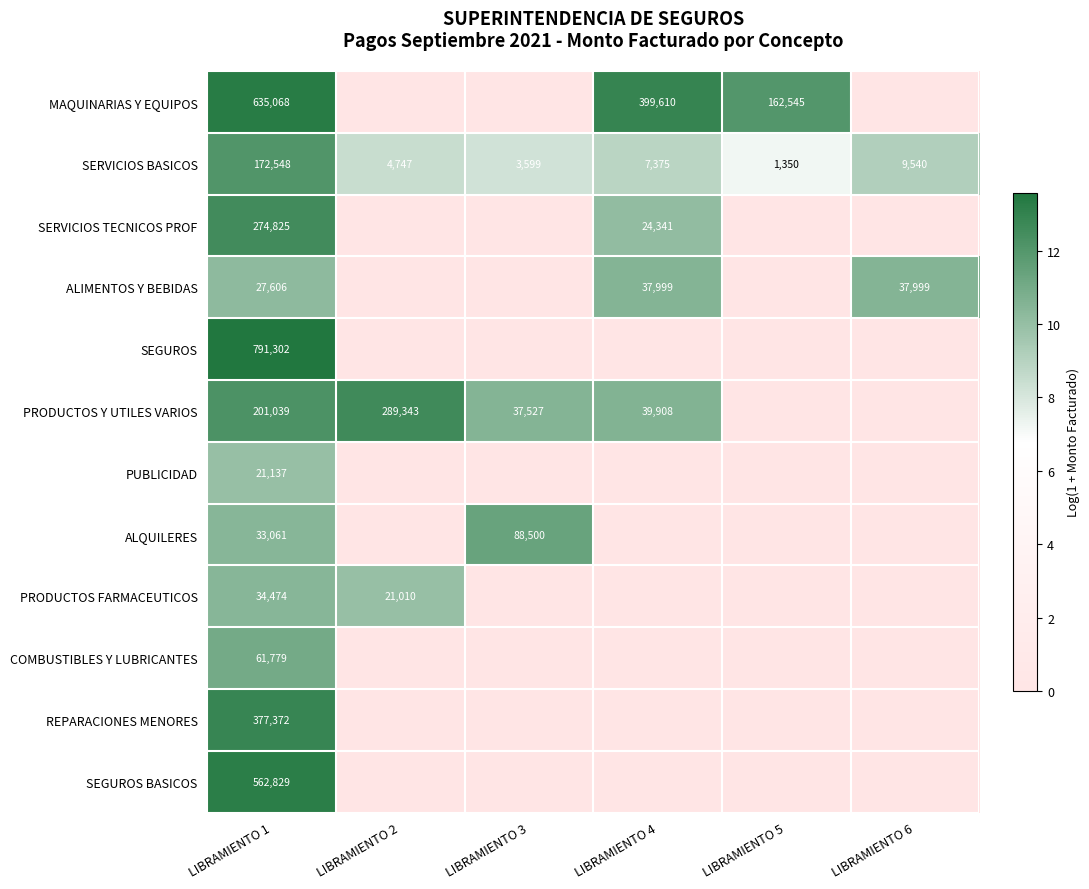

Is it true that SEGUROS BASICOS equals 0.0 at LIBRAMIENTO 3?

True